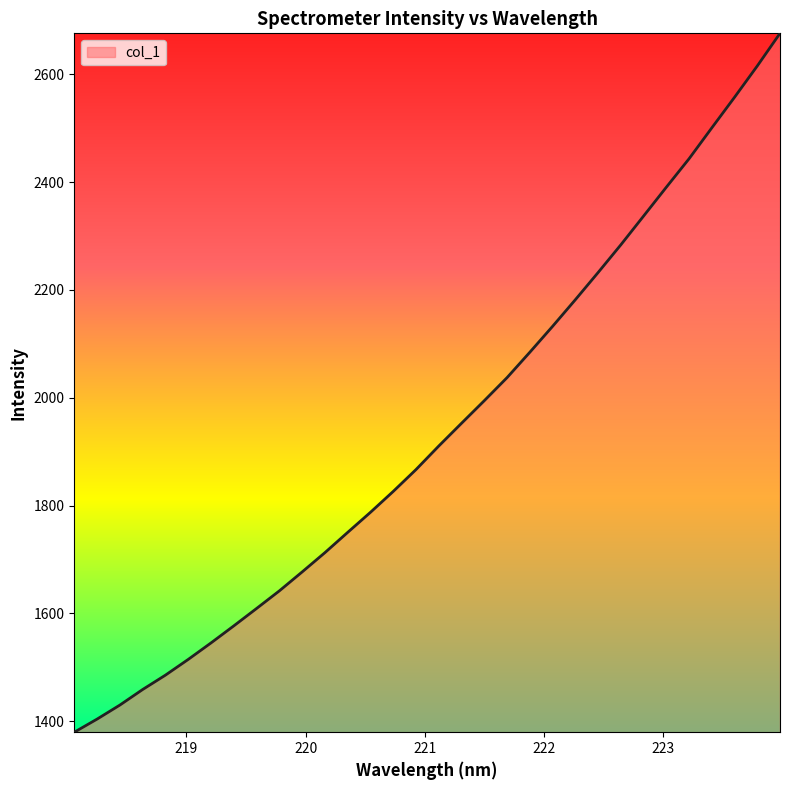

What is the greatest value displayed?

2675.8